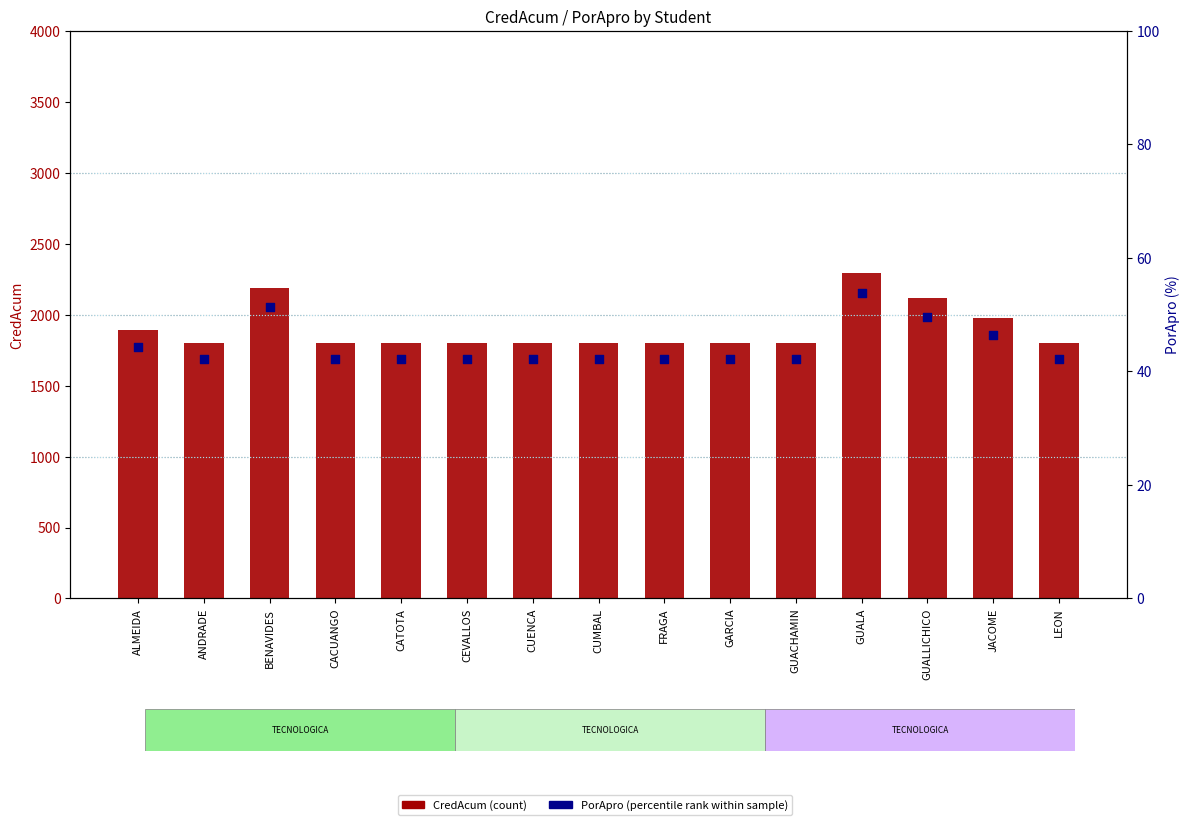

At which category is the sum across all series the highest?

GUALA